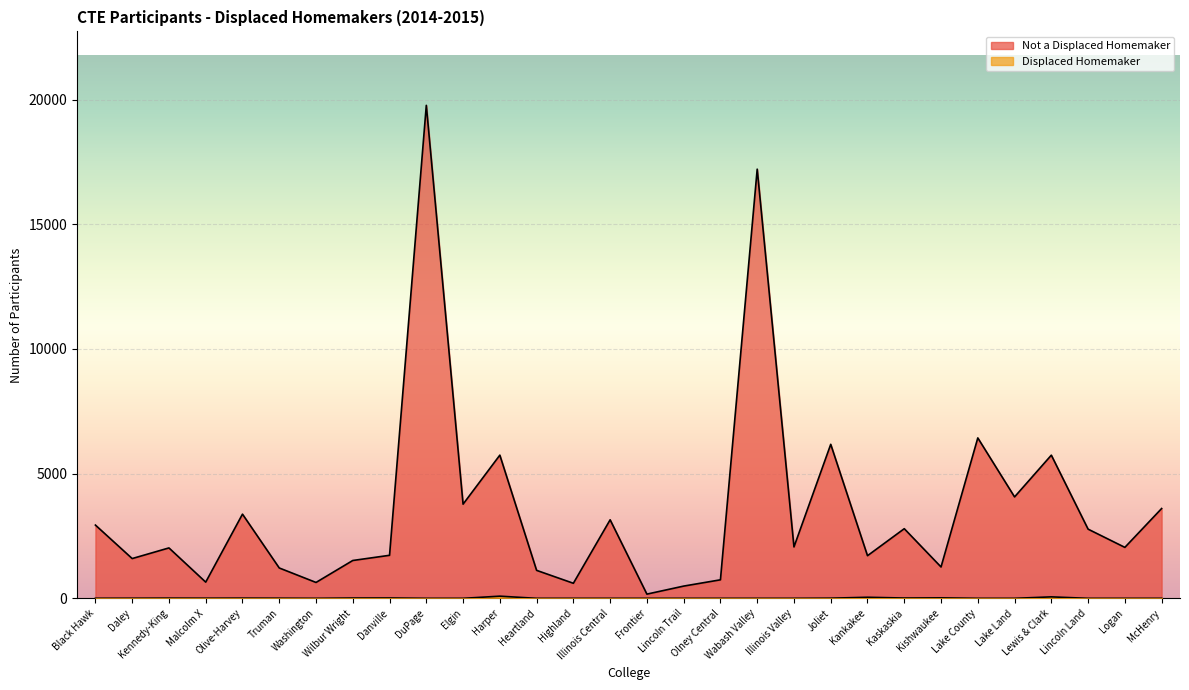

True or false: Not a Displaced Homemaker and Displaced Homemaker cross at least once.

False